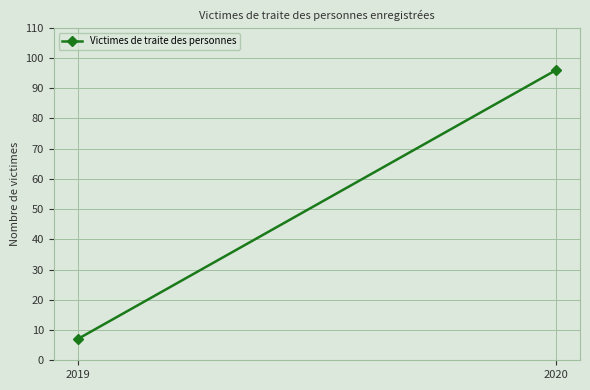

Which label corresponds to the smallest value in the chart?

2019